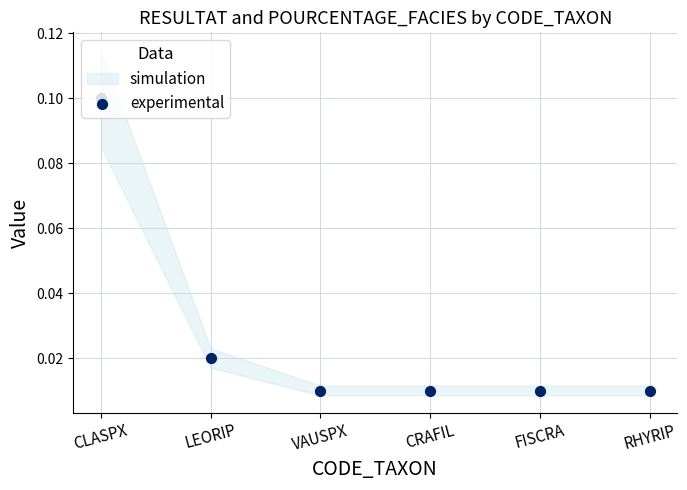

Between FISCRA and CLASPX, which is larger?

CLASPX